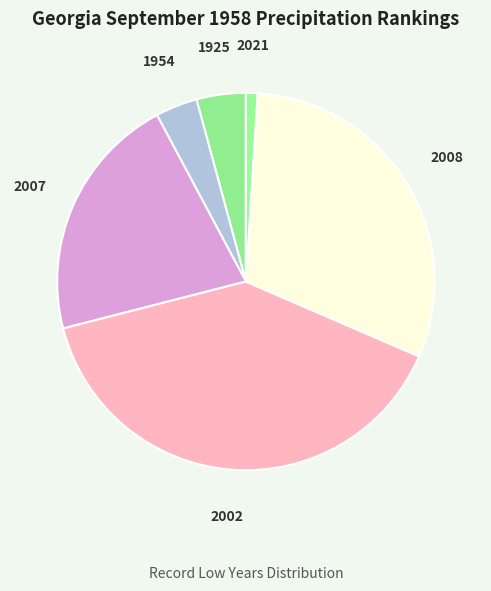

Does any single category account for the majority?

No